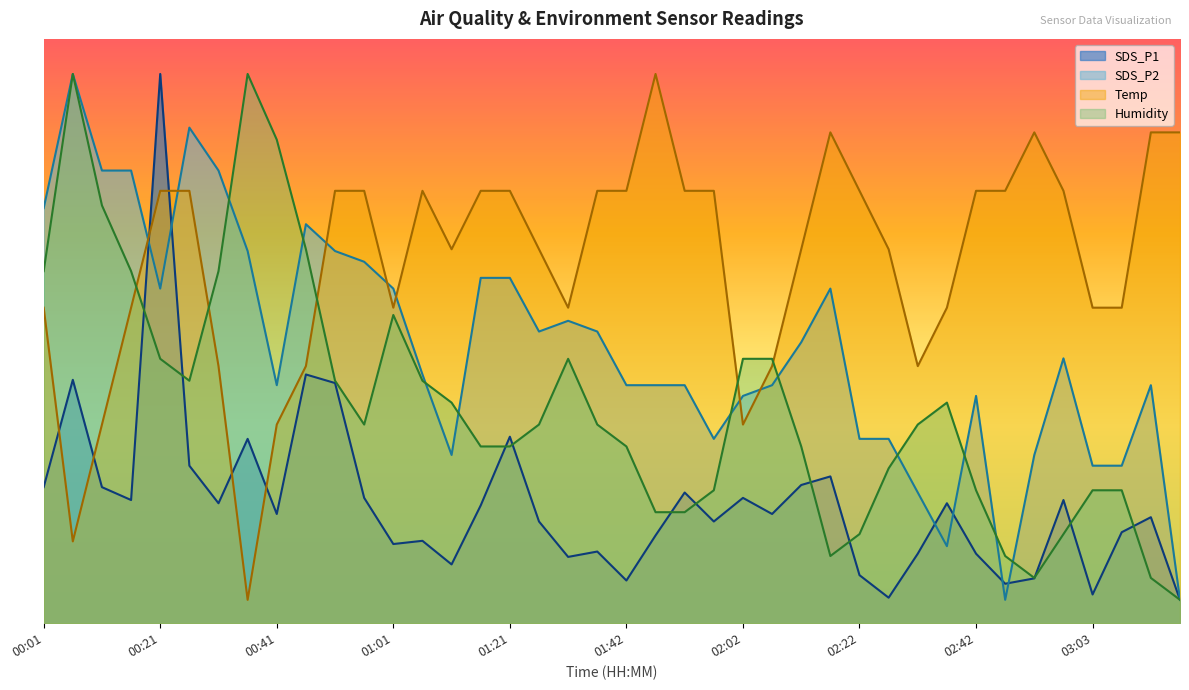

What position from the left is 00:26?

6